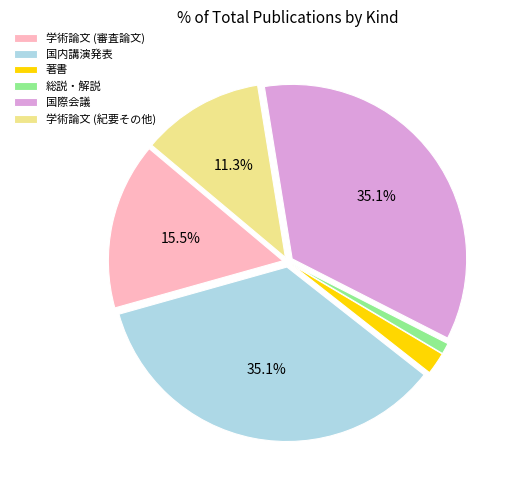

Is it true that 総説・解説 is 12% of the pie?

False